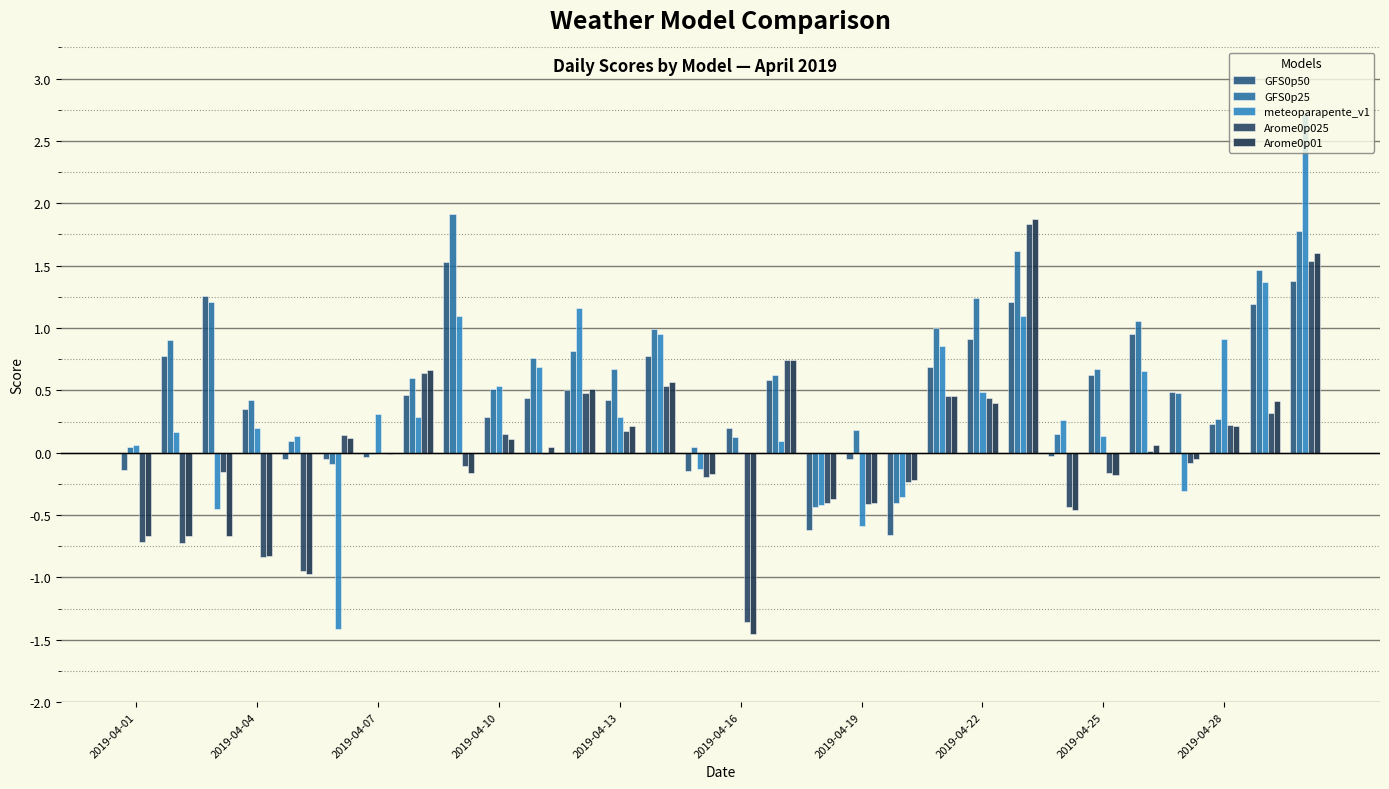

At which label is GFS0p25 closest to 0?

2019-04-07